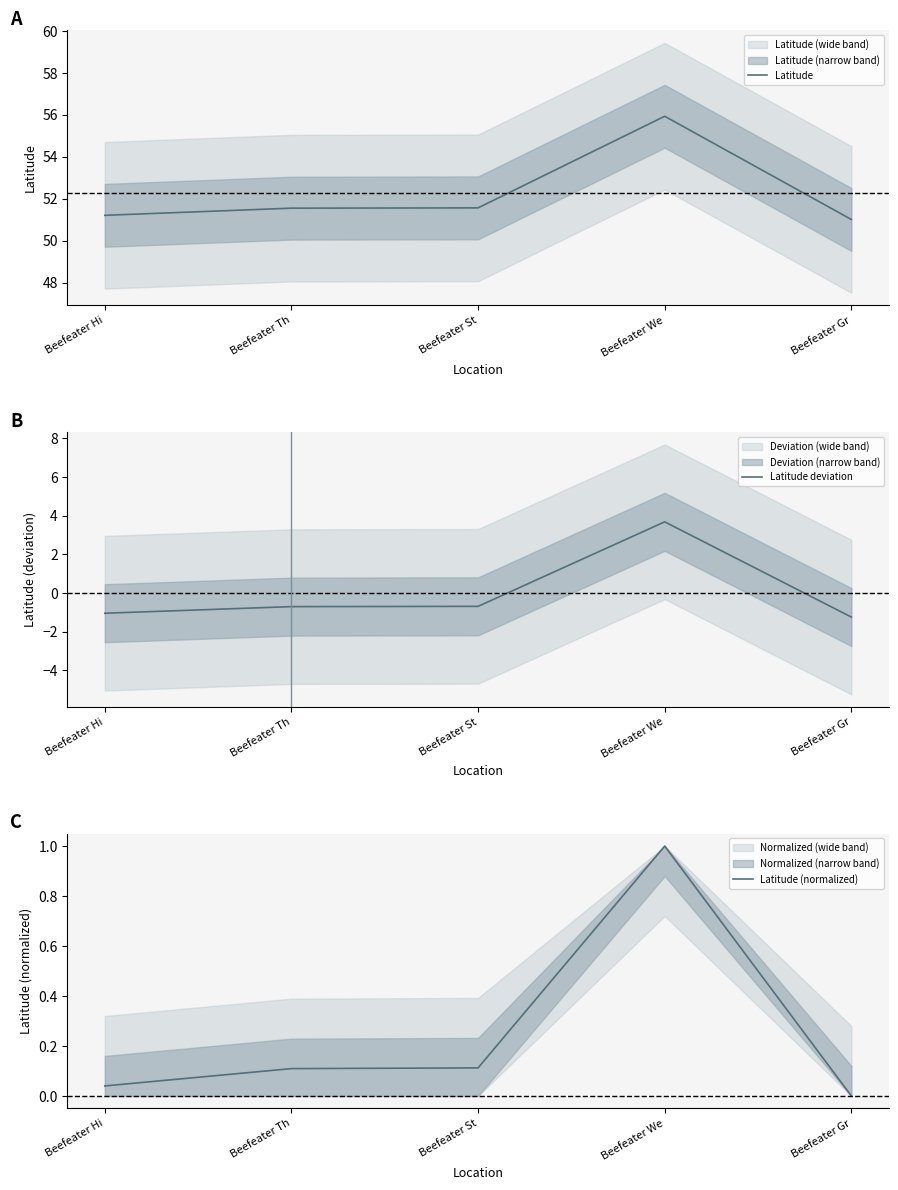

Is the value of Latitude deviation at Beefeater Th greater than the value of Latitude at Beefeater Hi?

No